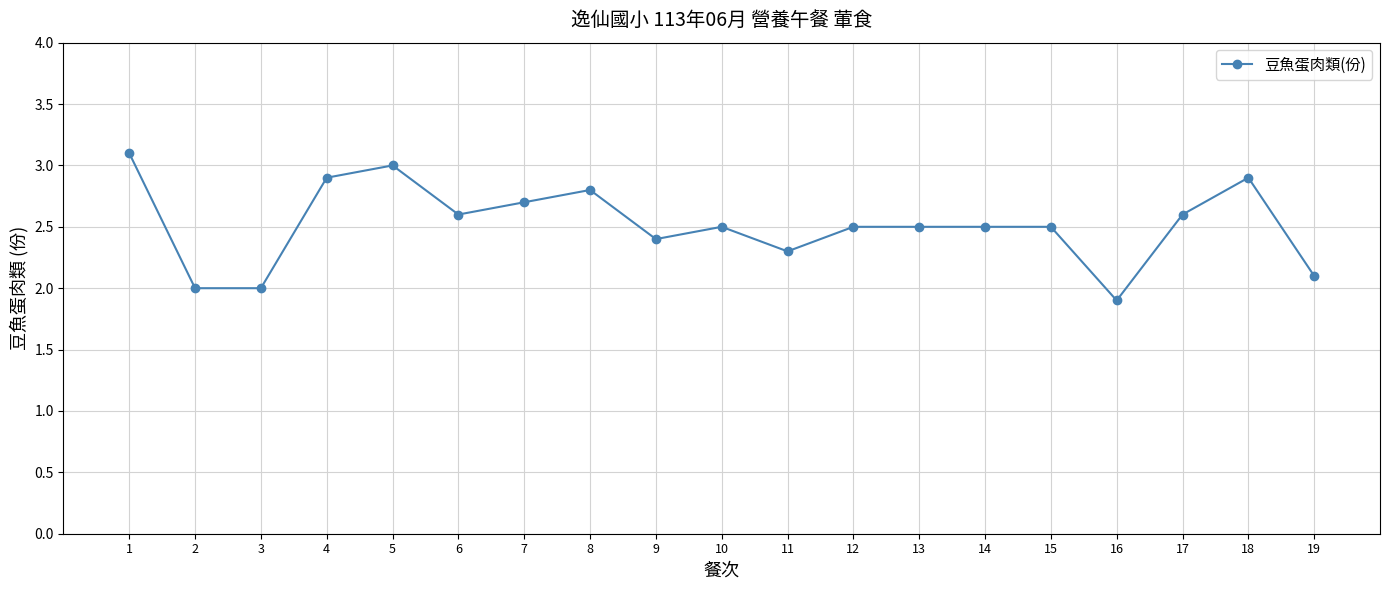

At which category does the data reach its first local peak?

5